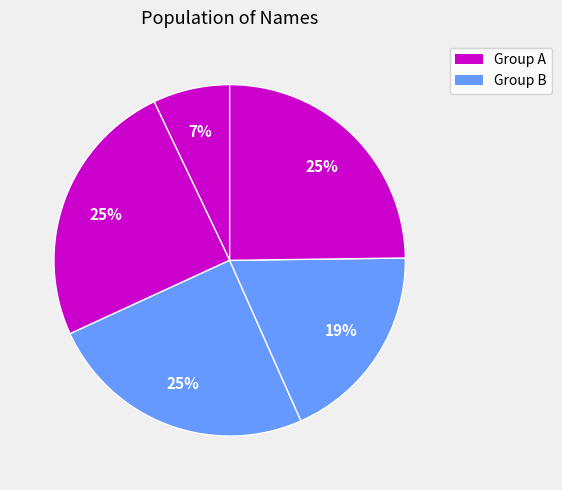

How many slices are in this pie chart?

5